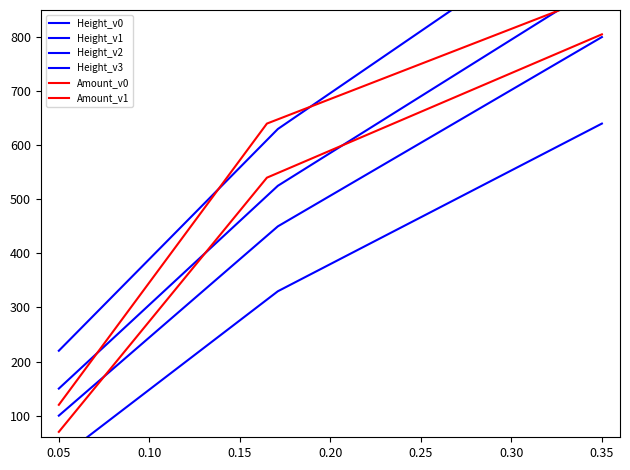

Between 0.10 and 0.05, which is larger?

0.10